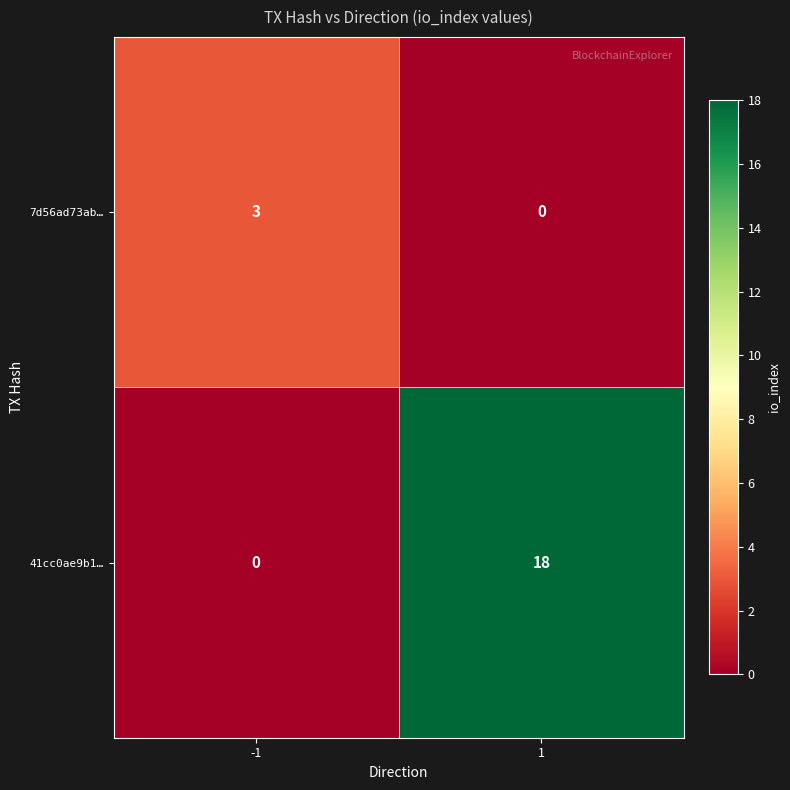

At how many categories does at least one series exceed 9?

1